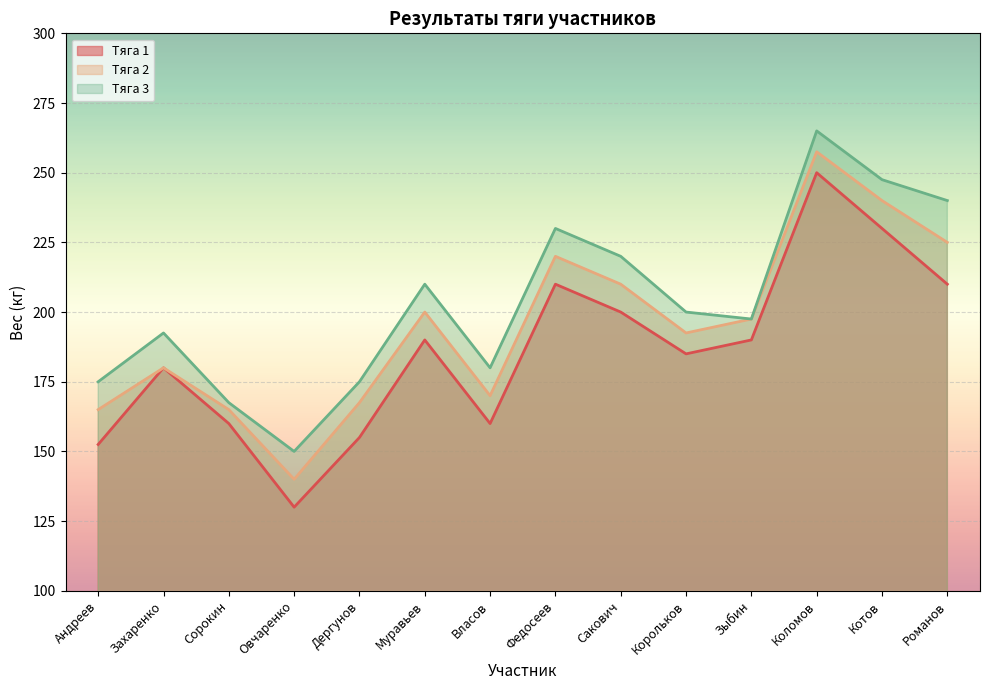

Reading left to right, transcribe all the data shown in this chart.

Тяга 1: 152.5	180.0	160.0	130.0	155.0	190.0	160.0	210.0	200.0	185.0	190.0	250.0	230.0	210.0
Тяга 2: 165.0	180.0	165.0	140.0	167.5	200.0	170.0	220.0	210.0	192.5	197.5	257.5	240.0	225.0
Тяга 3: 175.0	192.5	167.5	150.0	175.0	210.0	180.0	230.0	220.0	200.0	197.5	265.0	247.5	240.0